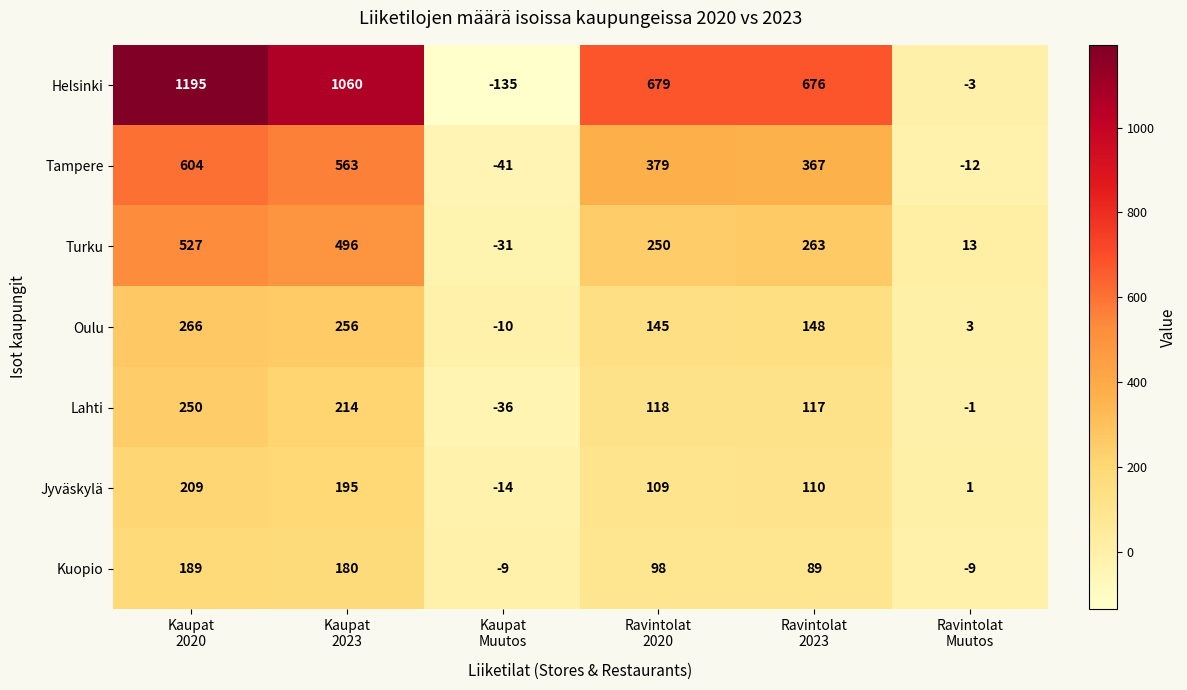

What is the average value of the Oulu series?

135